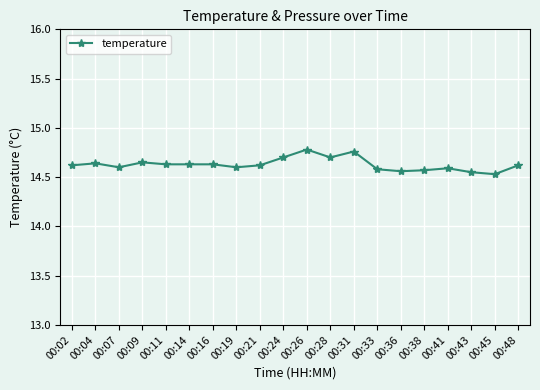

What is the sum of the values at 00:43 and 00:41?

29.1